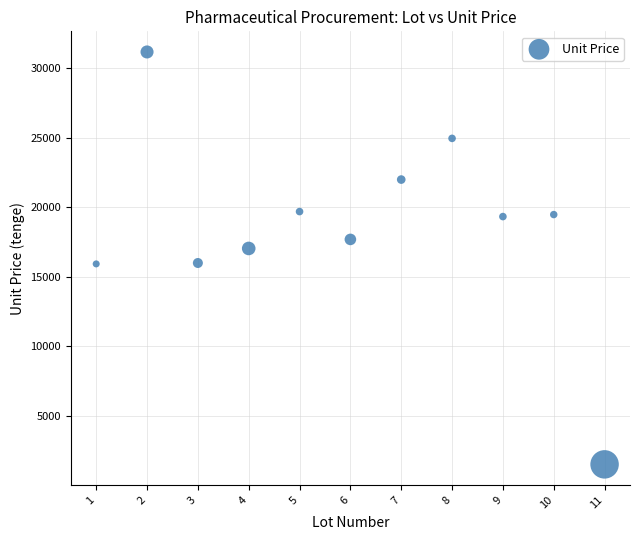

What is the average X value?

6